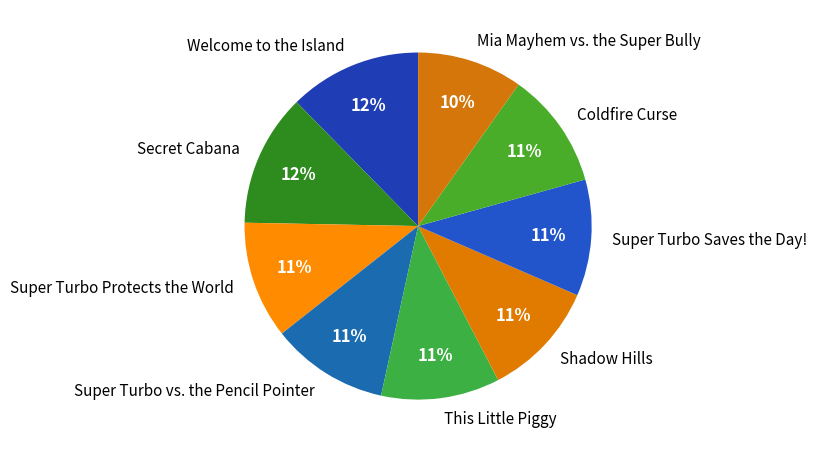

Which slice is the smallest?

Mia Mayhem vs. the Super Bully